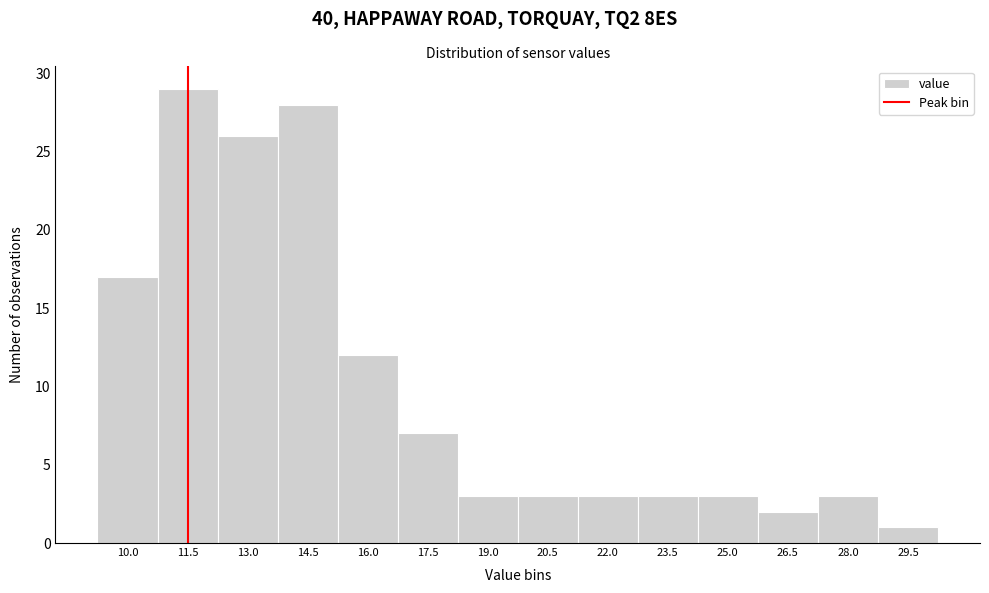

Reading left to right, transcribe all the data shown in this chart.

10.0=17	11.5=29	13.0=26	14.5=28	16.0=12	17.5=7	19.0=3	20.5=3	22.0=3	23.5=3	25.0=3	26.5=2	28.0=3	29.5=1